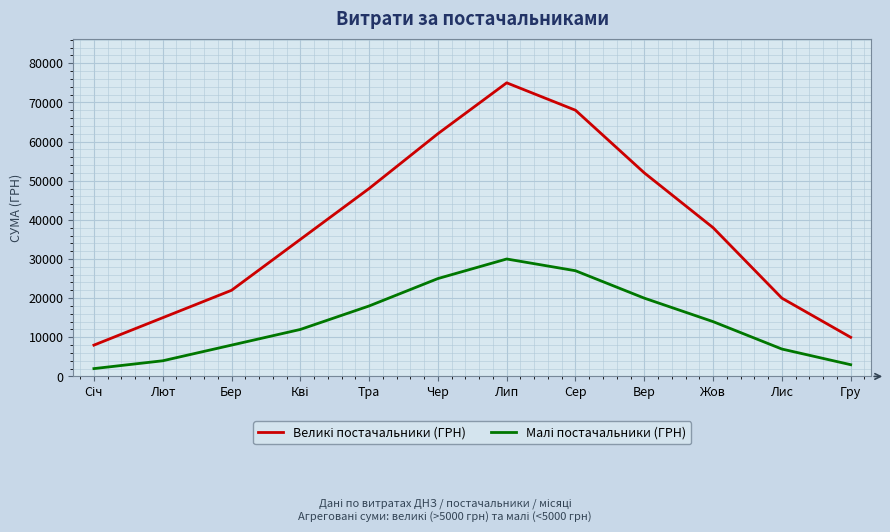

At which category does the chart reach its peak across all series?

Лип